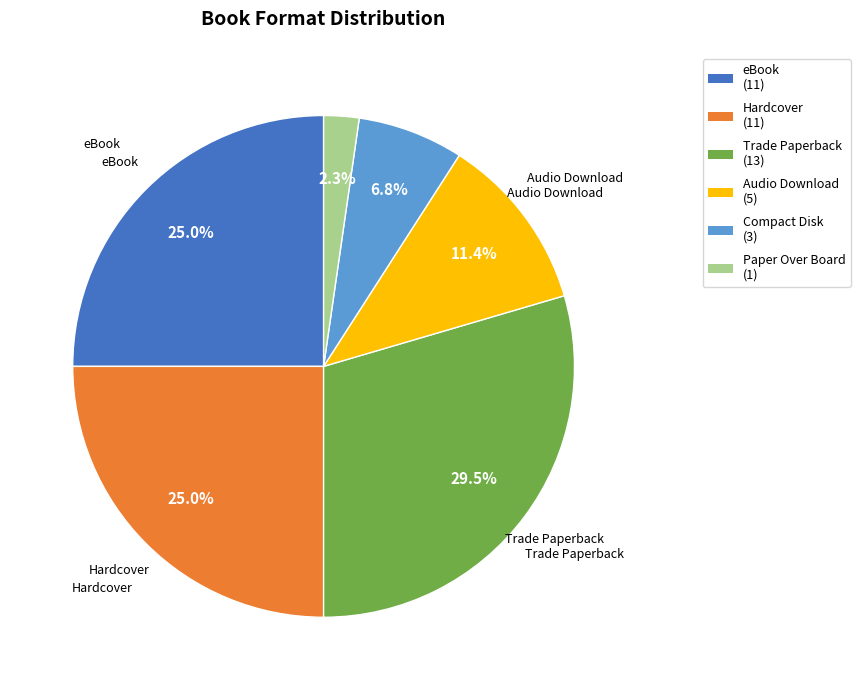

True or false: Trade Paperback accounts for 40% of the total.

False